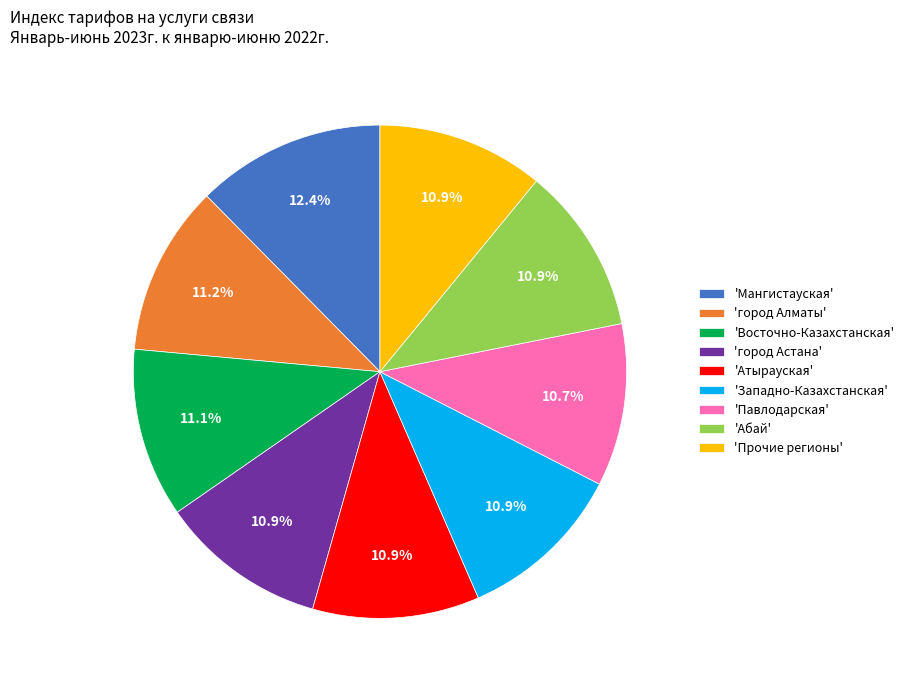

How many slices are in this pie chart?

9